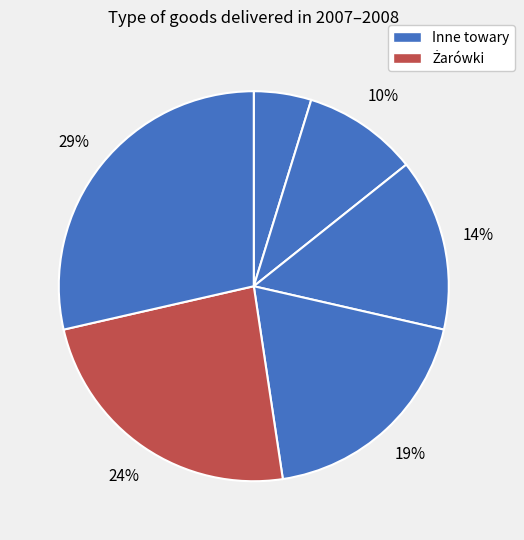

Count the number of slices in the pie.

6